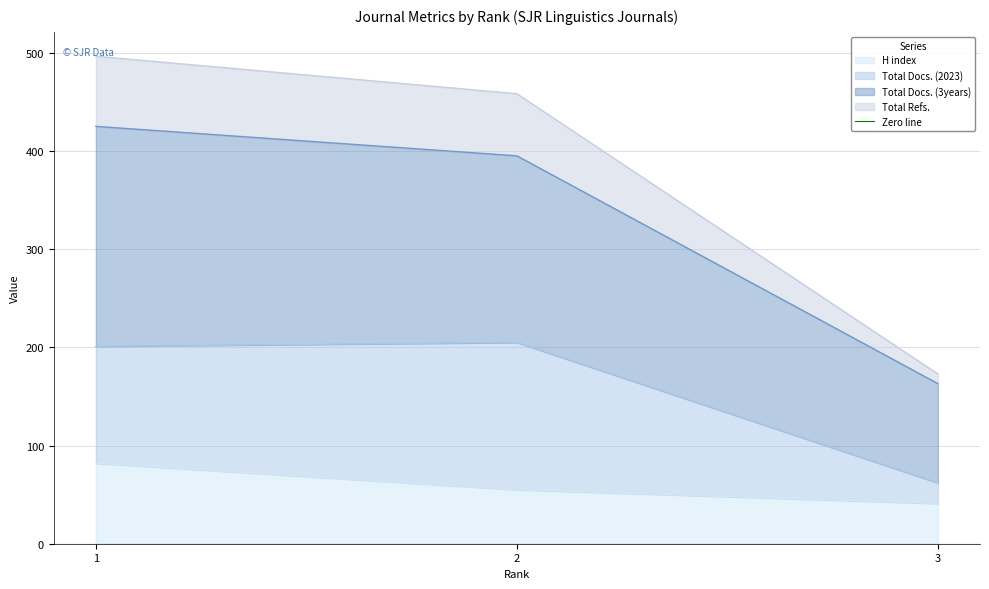

What is the minimum value for H index?

41